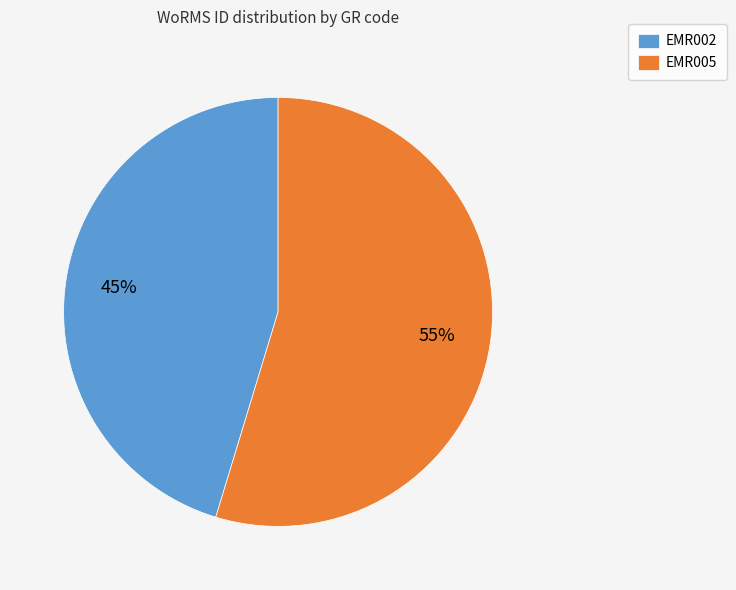

What is the smallest slice in the pie chart?

EMR002